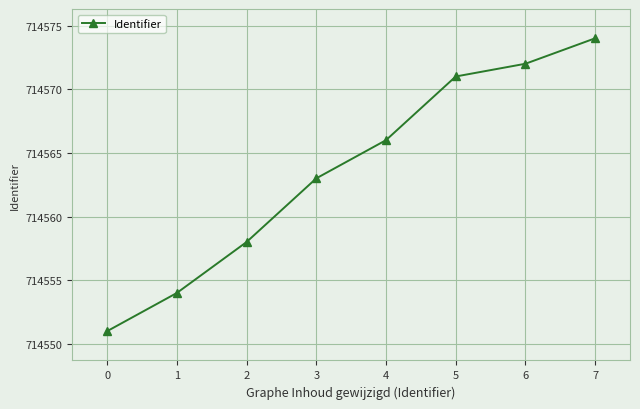

What is the value of the 5th point from the left?

714566